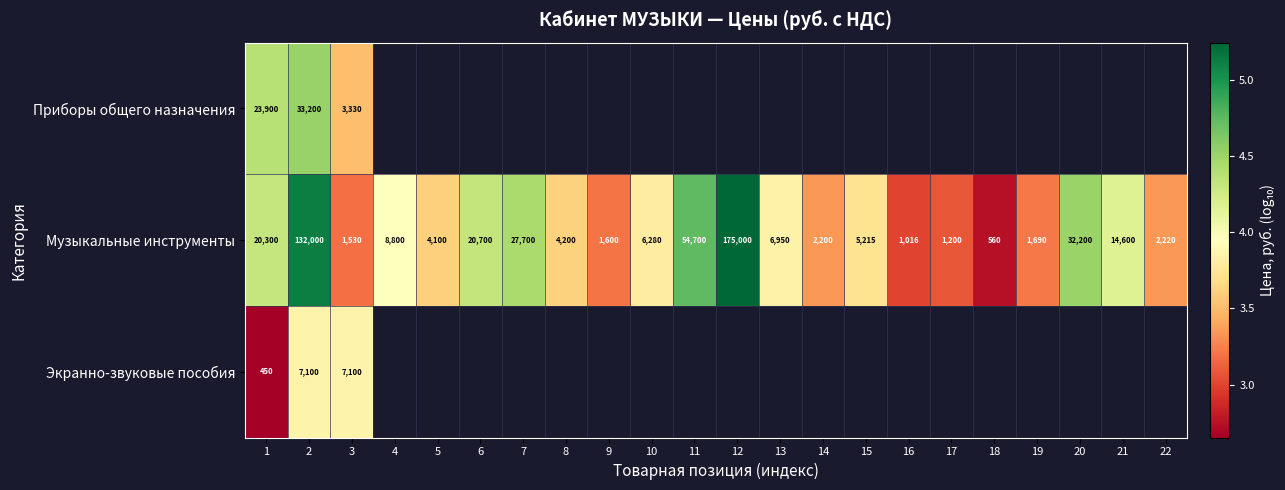

Which series has the widest spread of values?

Музыкальные инструменты